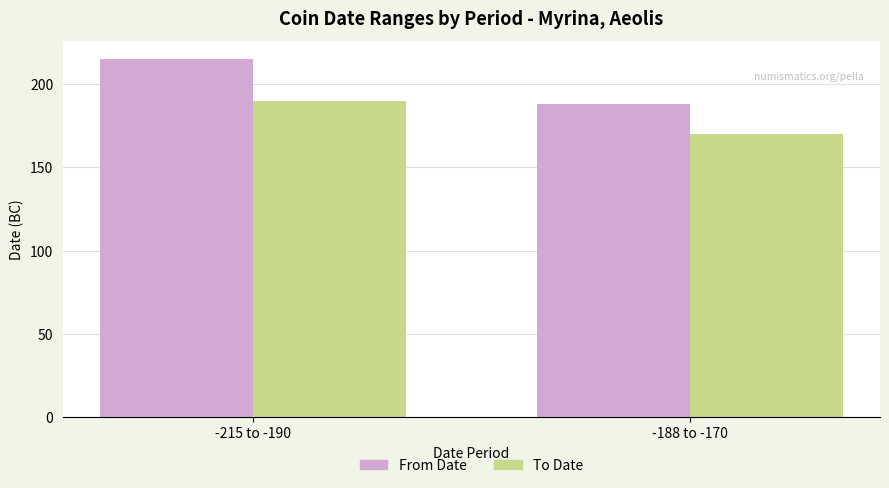

What is the sum of the To Date values at -215 to -190 and -188 to -170?

360